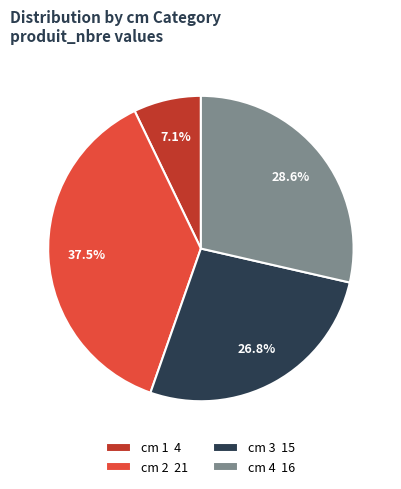

What is the ratio of the value at cm 3 15 to the value at cm 2 21?

0.7